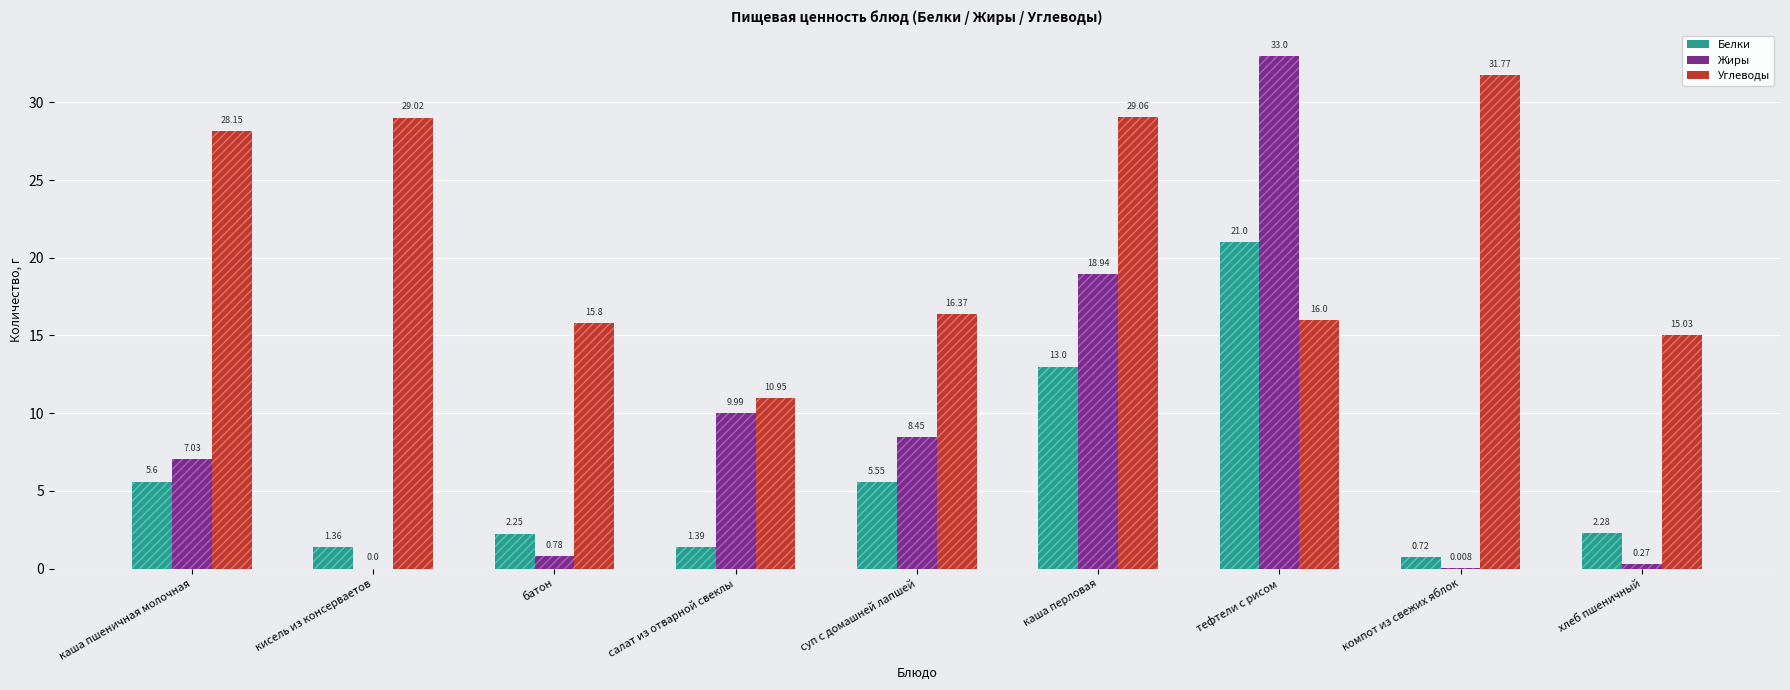

Reading right to left, transcribe all the data shown in this chart.

Белки: 2.3	0.7	21.0	13.0	5.5	1.4	2.2	1.4	5.6
Жиры: 0.3	0.0	33.0	18.9	8.4	10.0	0.8	0.0	7.0
Углеводы: 15.0	31.8	16.0	29.1	16.4	10.9	15.8	29.0	28.1